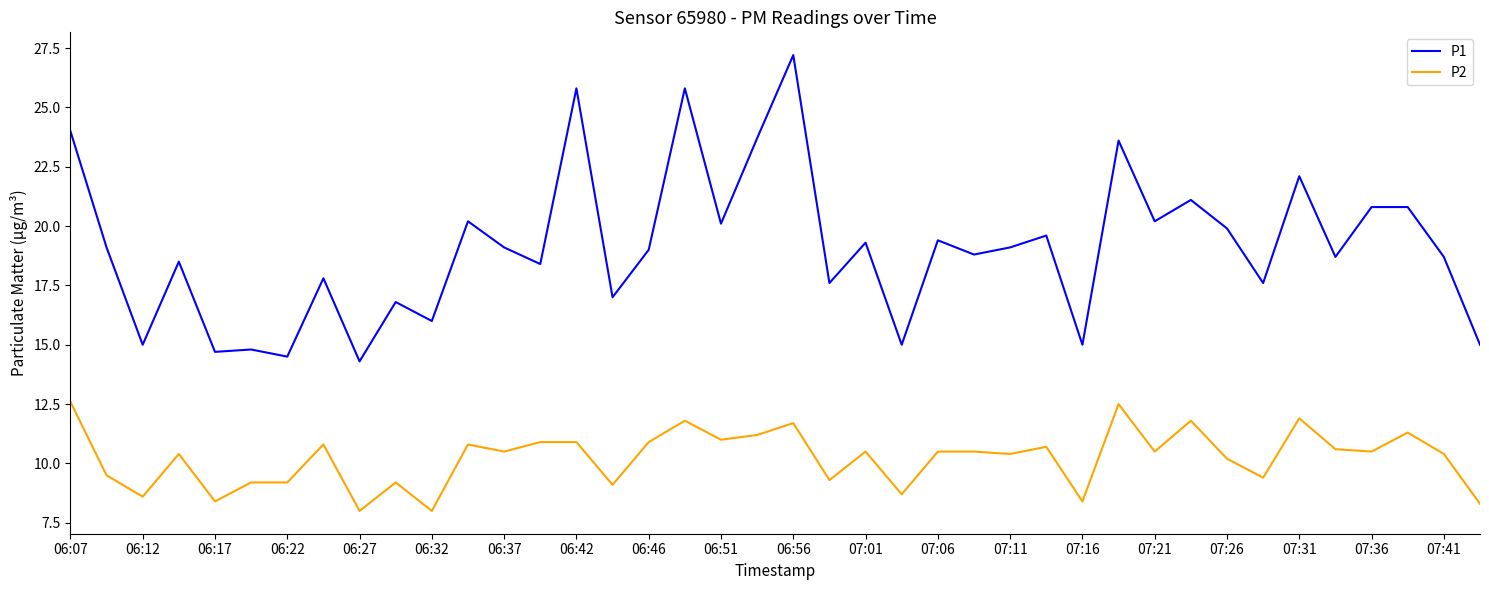

Which series has the largest total across all categories?

P1